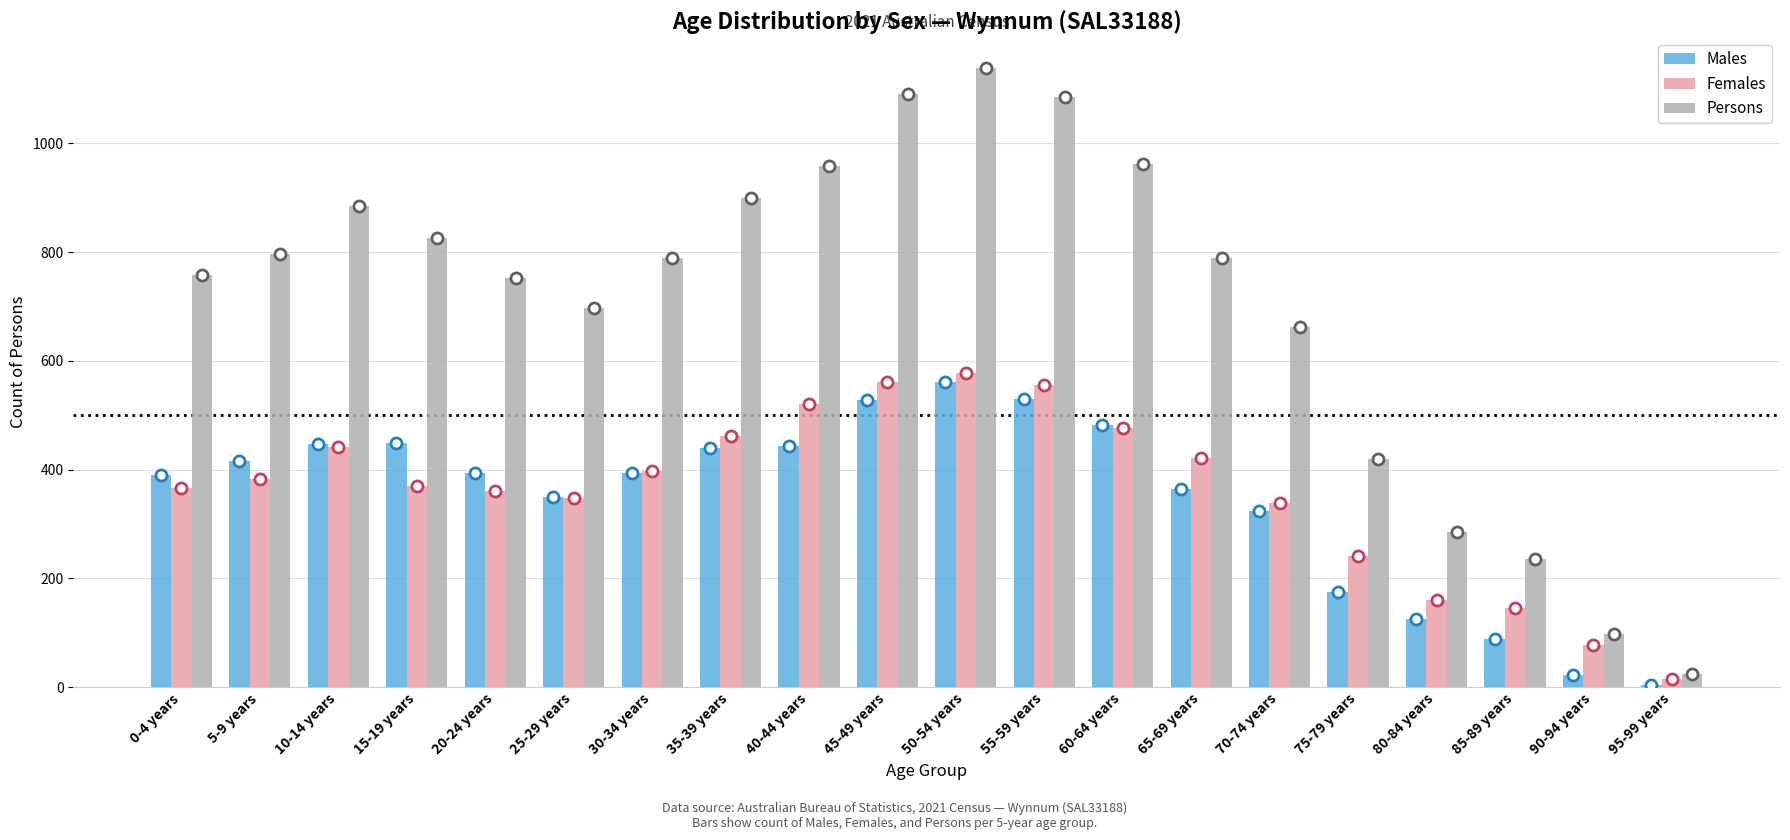

Count the number of data series in this chart.

3